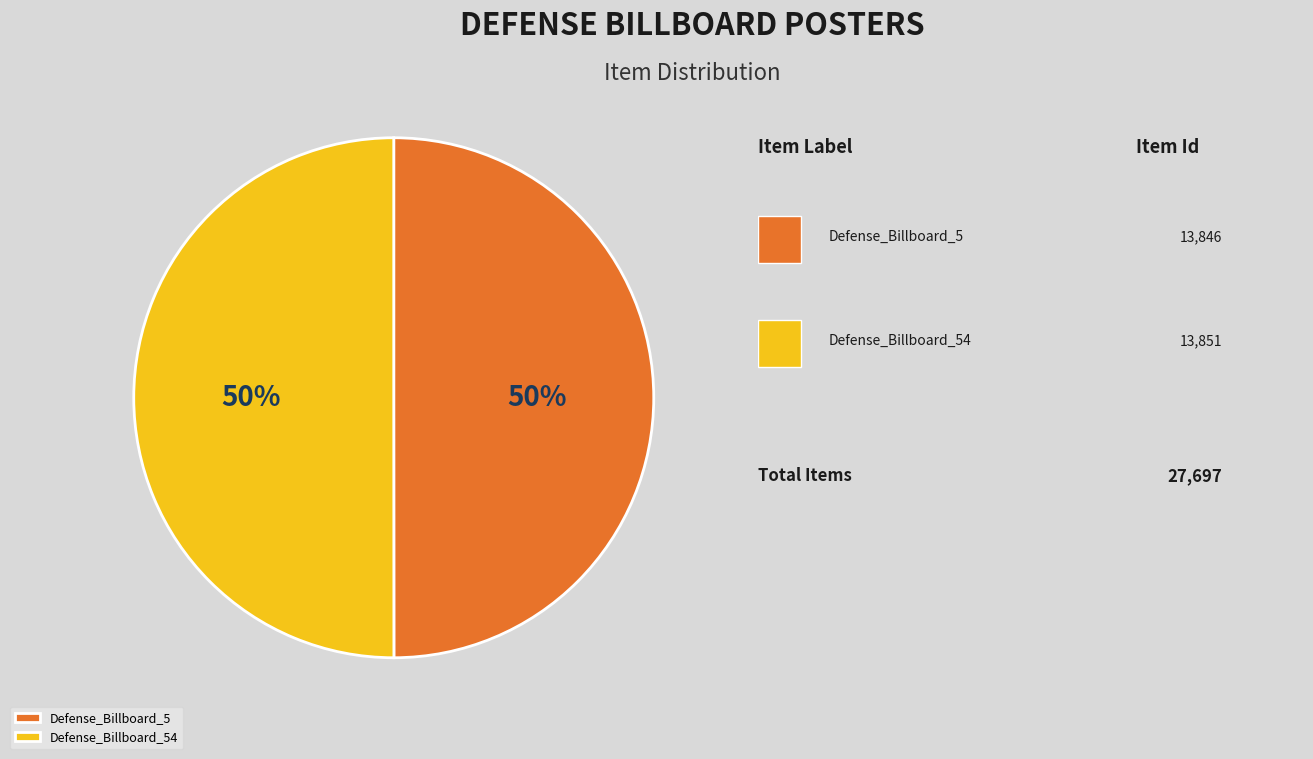

Do Defense_Billboard_5 and Defense_Billboard_54 together represent more than half of the pie?

Yes